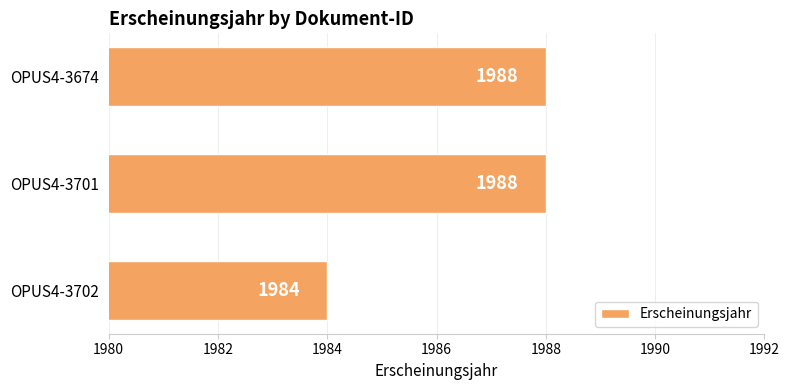

What is the sum of all values?

5960